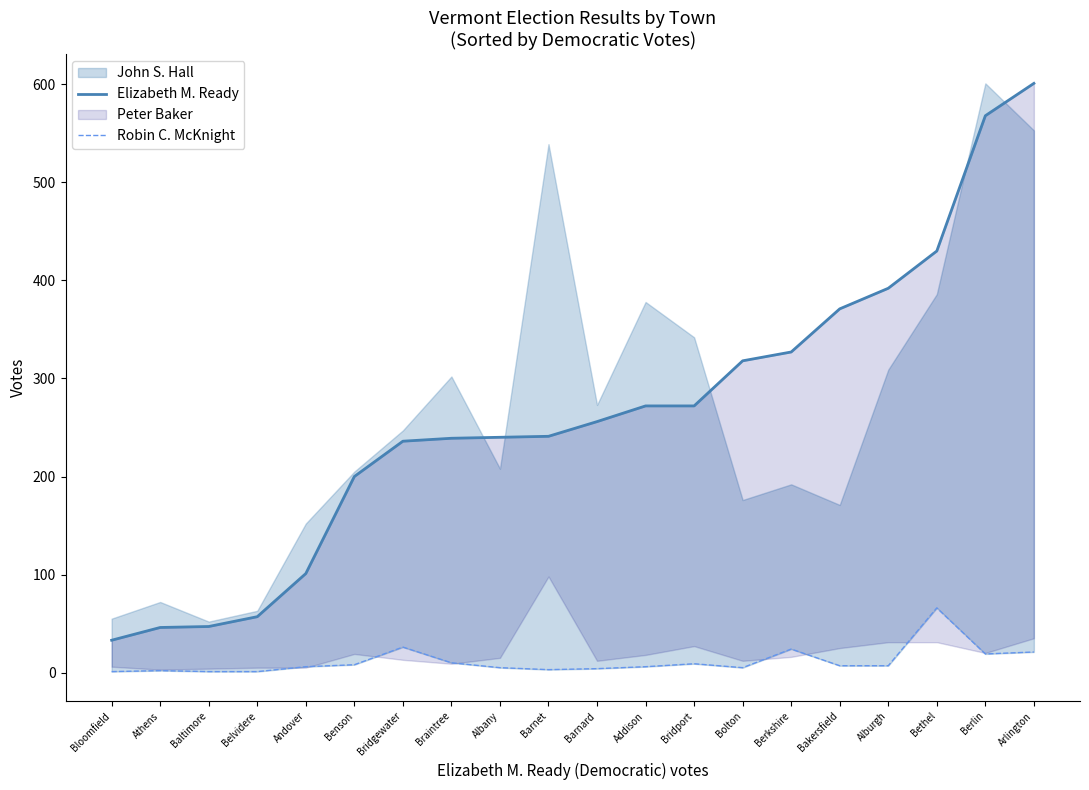

How many values in the Elizabeth M. Ready series exceed 256?

9